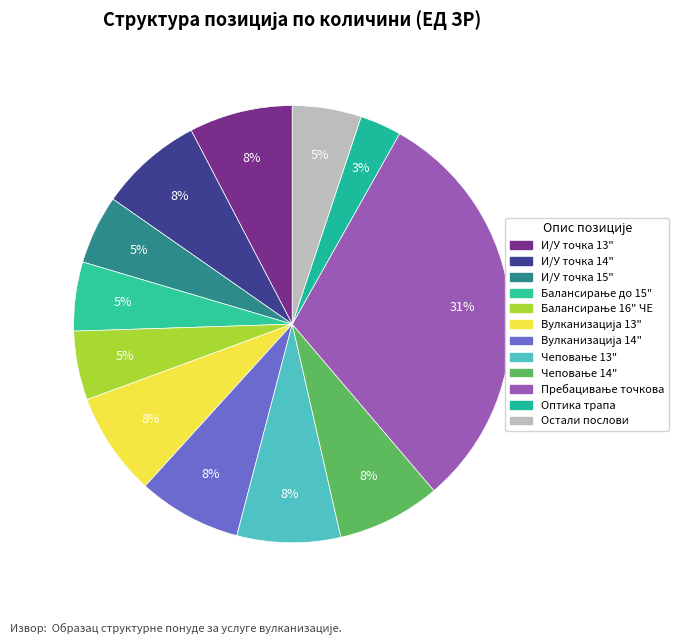

Is there any slice that represents more than half of the pie?

No